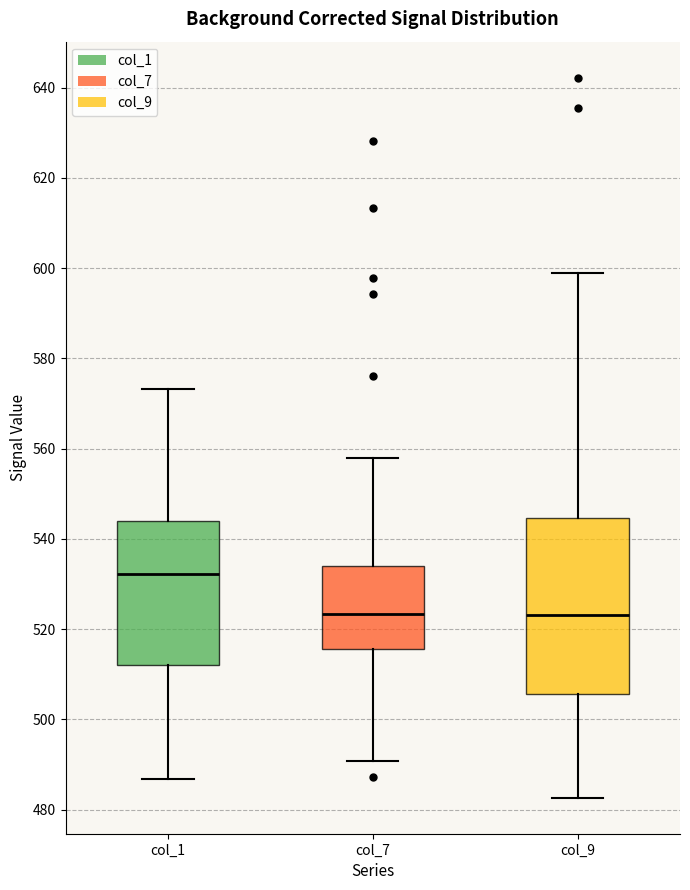

Where is the upper edge of the box for col_7 on the y-axis? The values are not printed on the chart, so give them approximately, as read against the axis.

534